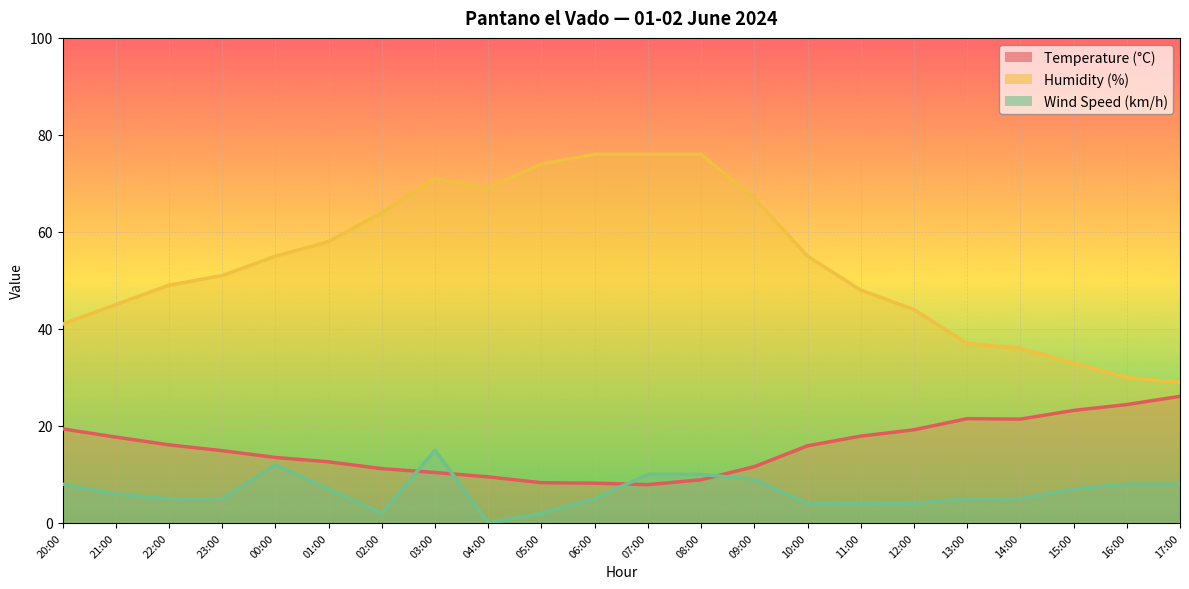

Reading left to right, what are all the values shown in this chart?

Temperature (°C): 19.4	17.7	16.1	14.9	13.5	12.6	11.2	10.4	9.5	8.3	8.2	7.9	8.9	11.6	15.9	17.9	19.2	21.5	21.4	23.2	24.4	26.1
Humidity (%): 41.0	45.0	49.0	51.0	55.0	58.0	64.0	71.0	69.0	74.0	76.0	76.0	76.0	67.0	55.0	48.0	44.0	37.0	36.0	33.0	30.0	29.0
Wind Speed (km/h): 8.0	6.0	5.0	5.0	12.0	7.0	2.0	15.0	0.0	2.0	5.0	10.0	10.0	9.0	4.0	4.0	4.0	5.0	5.0	7.0	8.0	8.0